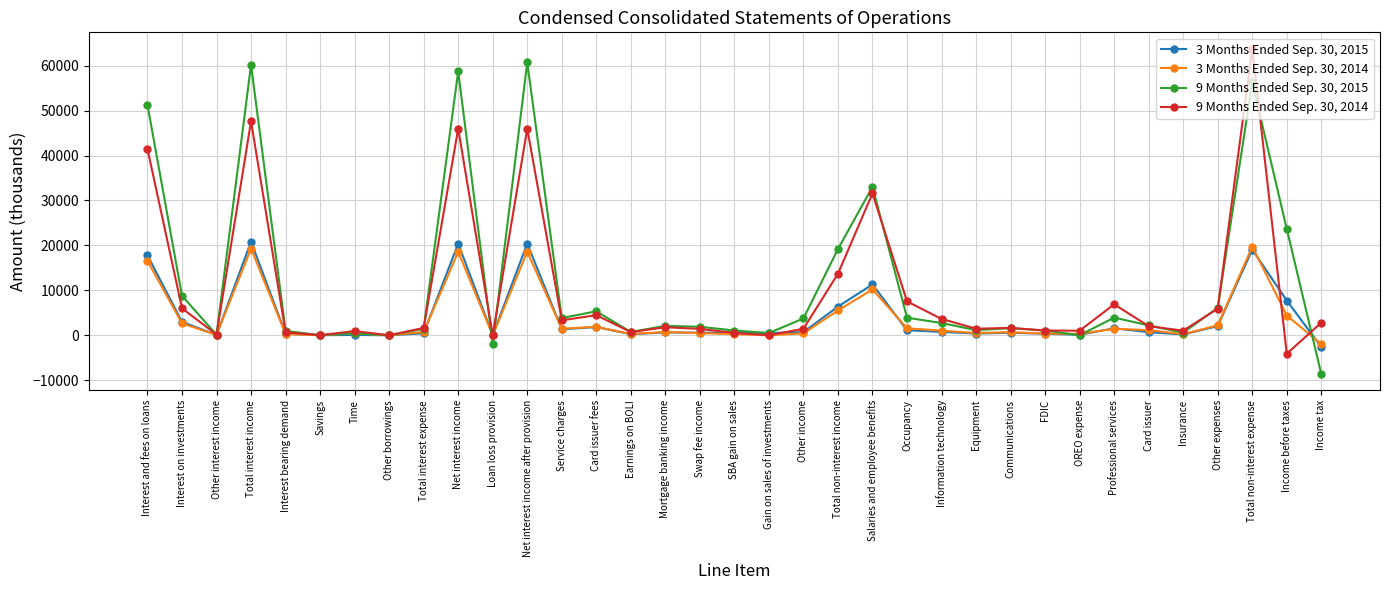

Where is the first local maximum for 3 Months Ended Sep. 30, 2015?

Total interest income